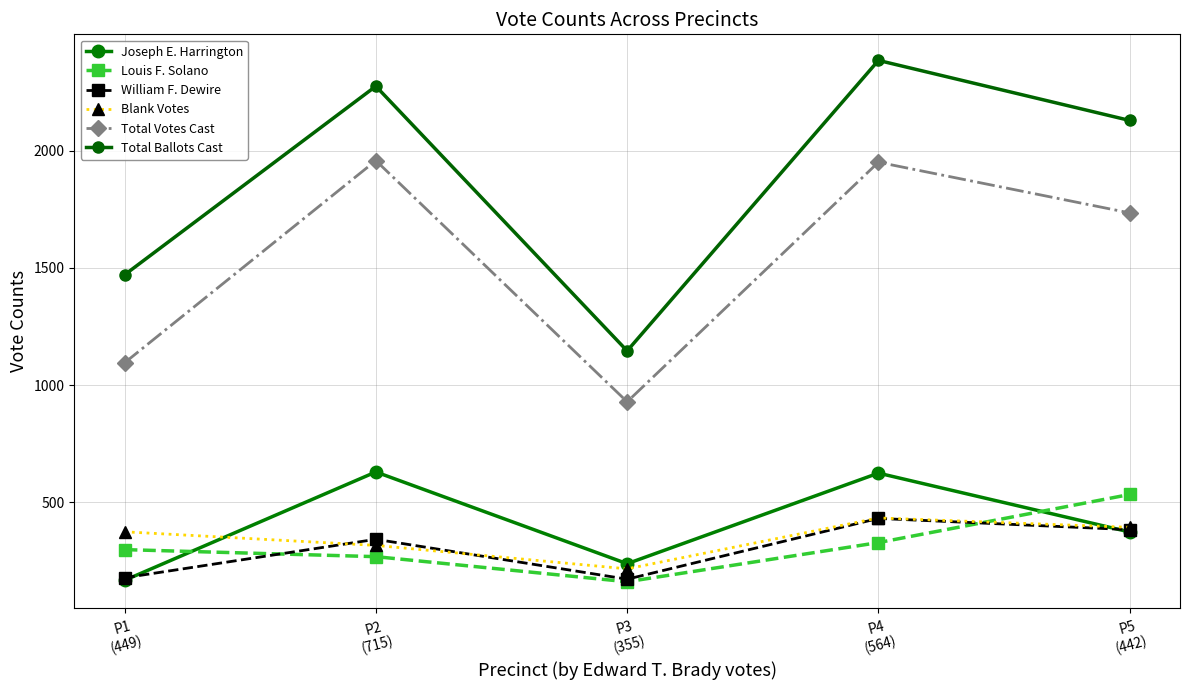

What is the spread (max minus min) of values at P5
(442)?

1754